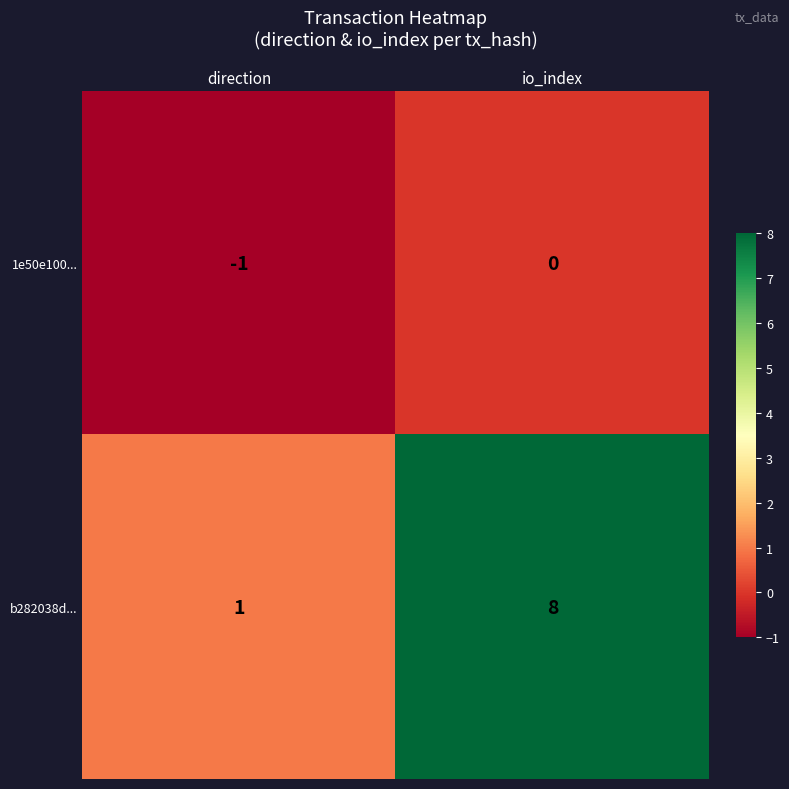

How many data points does each series have?

2